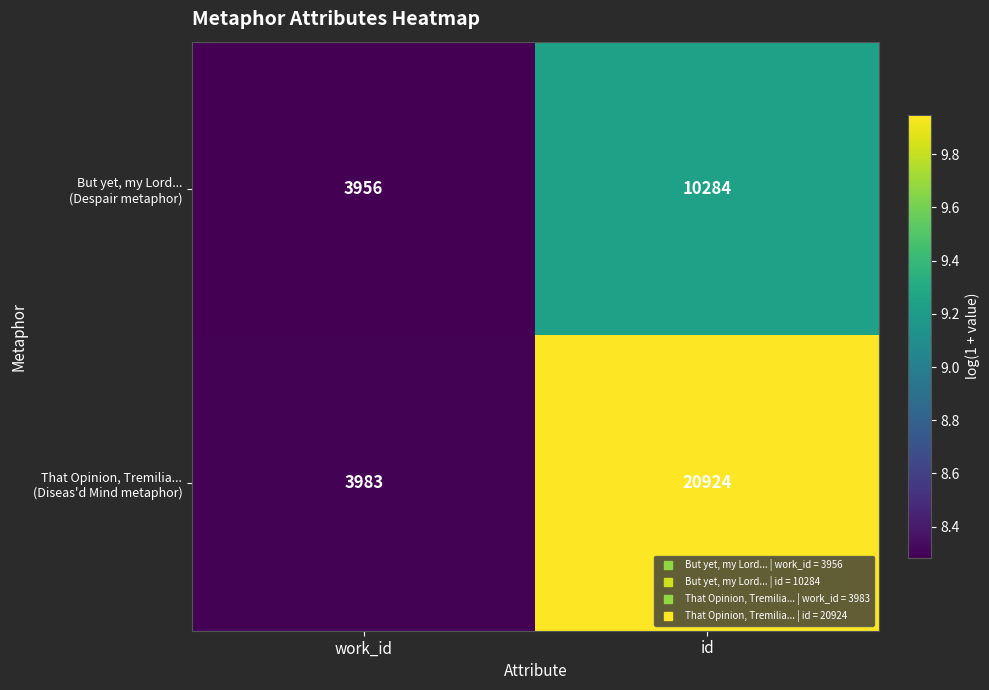

How many categories are shown in the chart?

2